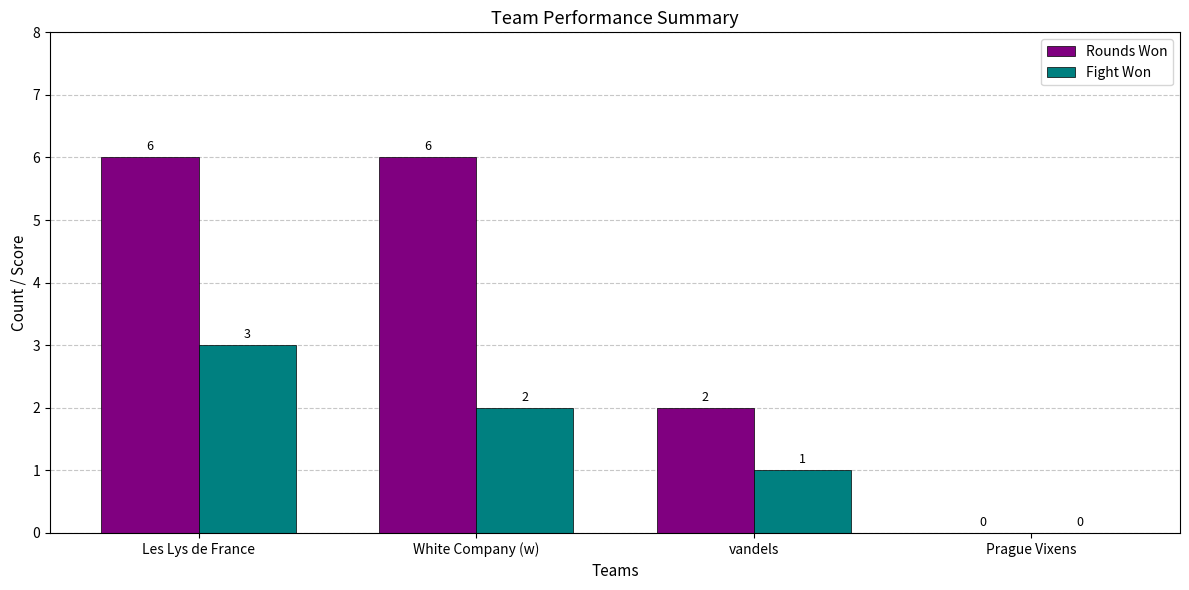

What are all the series names shown in the legend?

Rounds Won, Fight Won